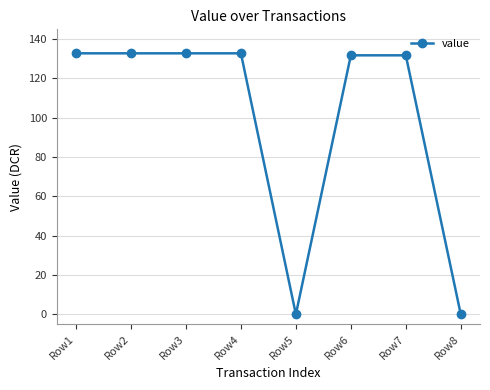

The value at Row1 is 227.2. True or false?

False